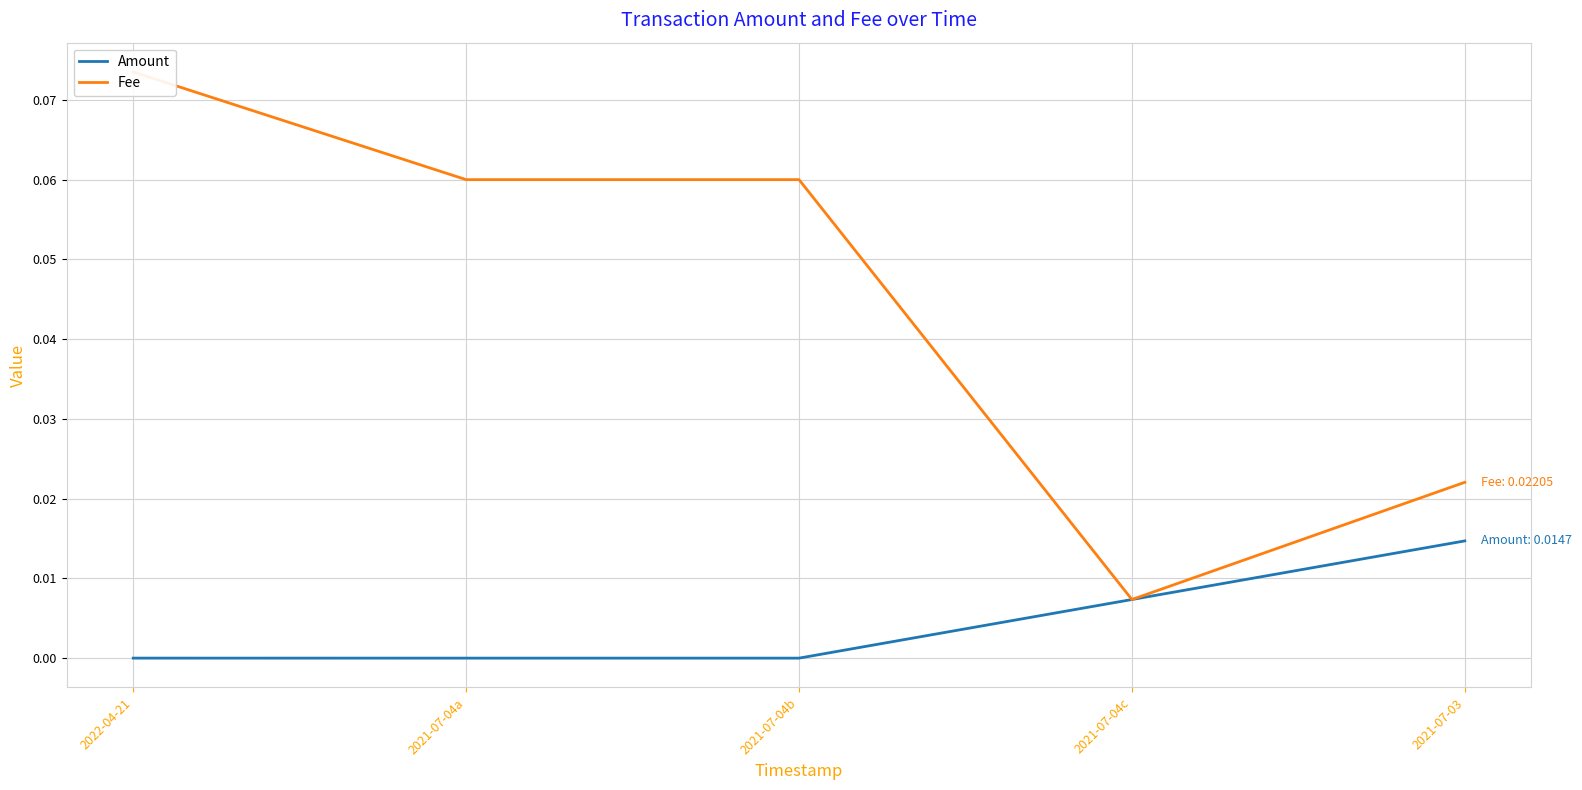

True or false: Amount and Fee intersect in this chart.

False